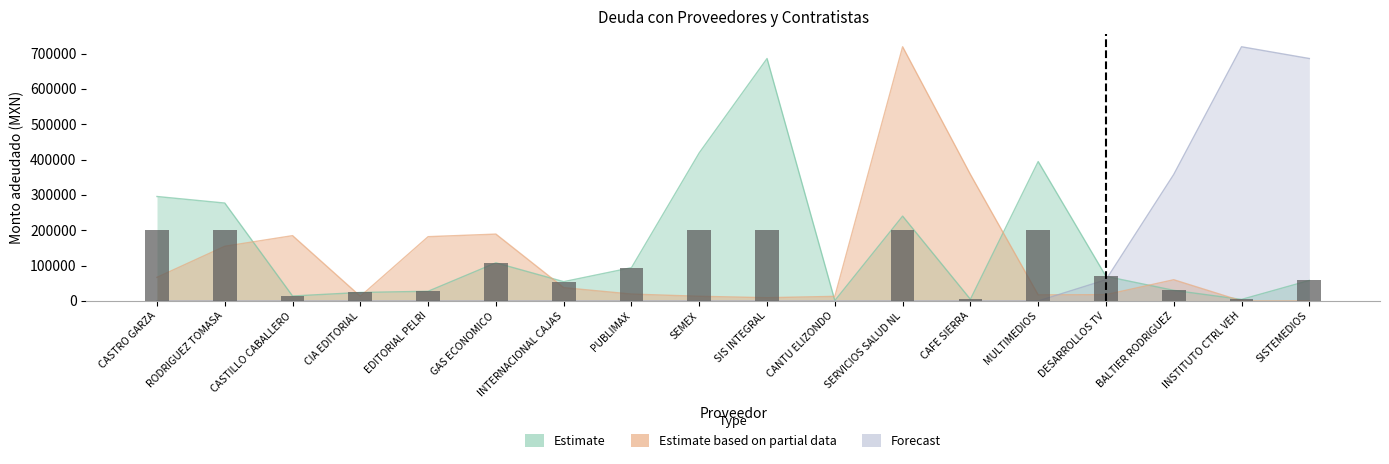

At which label does Estimate reach its minimum?

CANTU ELIZONDO